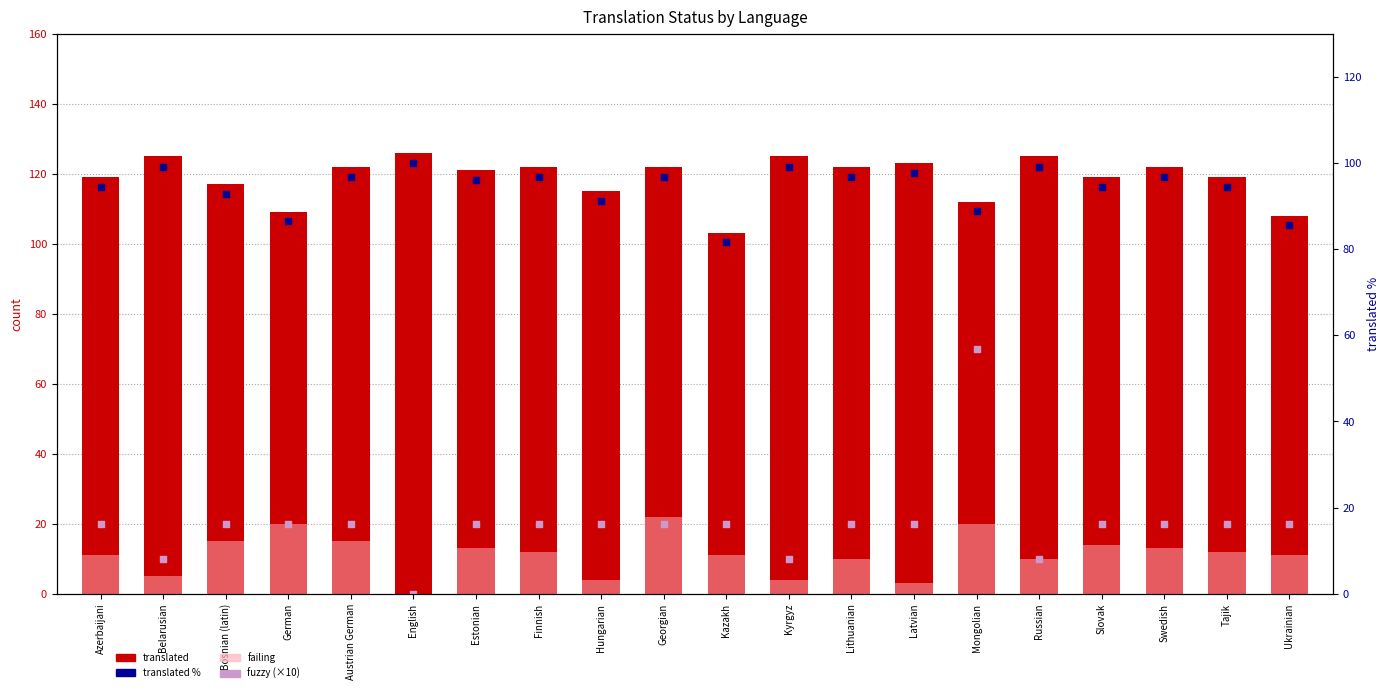

What are all the series names shown in the legend?

translated, failing, fuzzy (×10), translated %